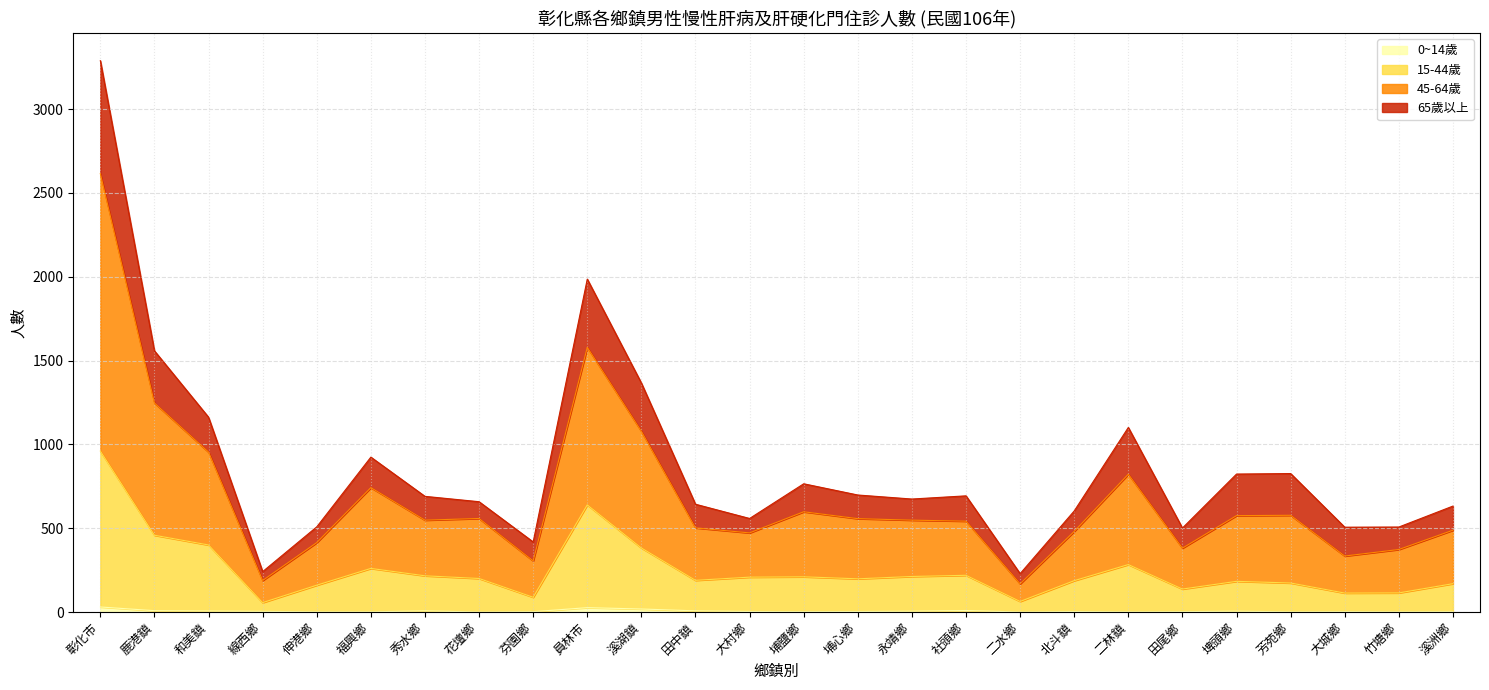

Which series has the largest total across all categories?

45-64歲